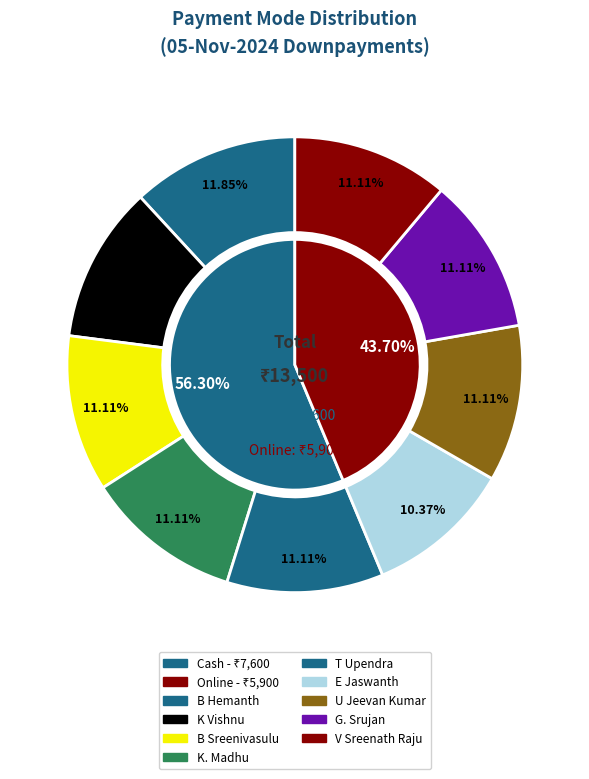

Combined, do T Upendra and K. Madhu account for over 50%?

No